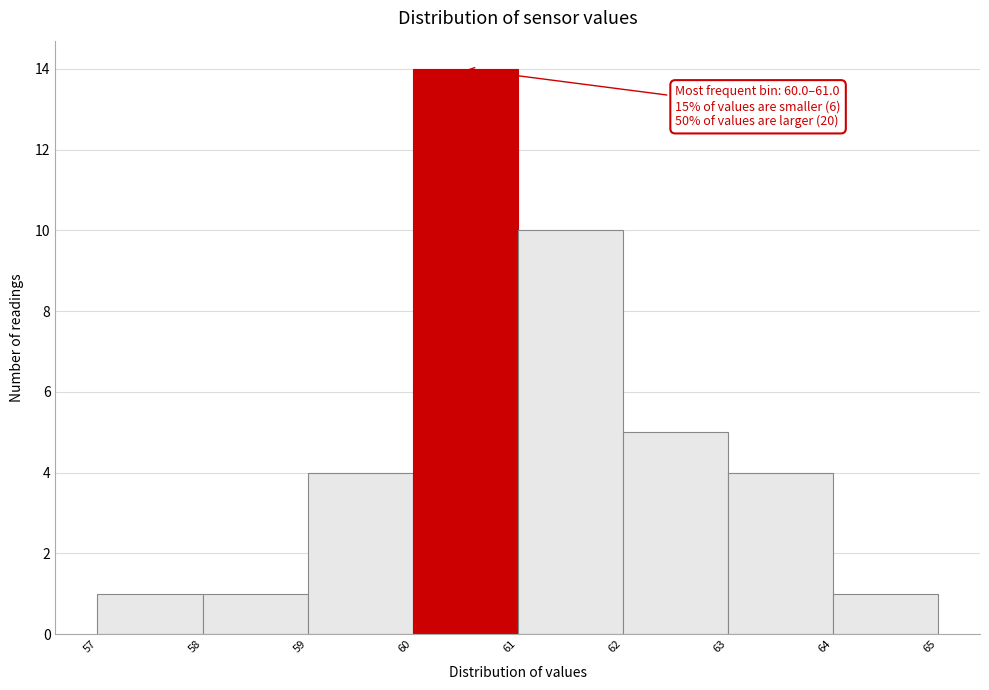

Over which range of the x-axis is the bar tallest?

60 to 61